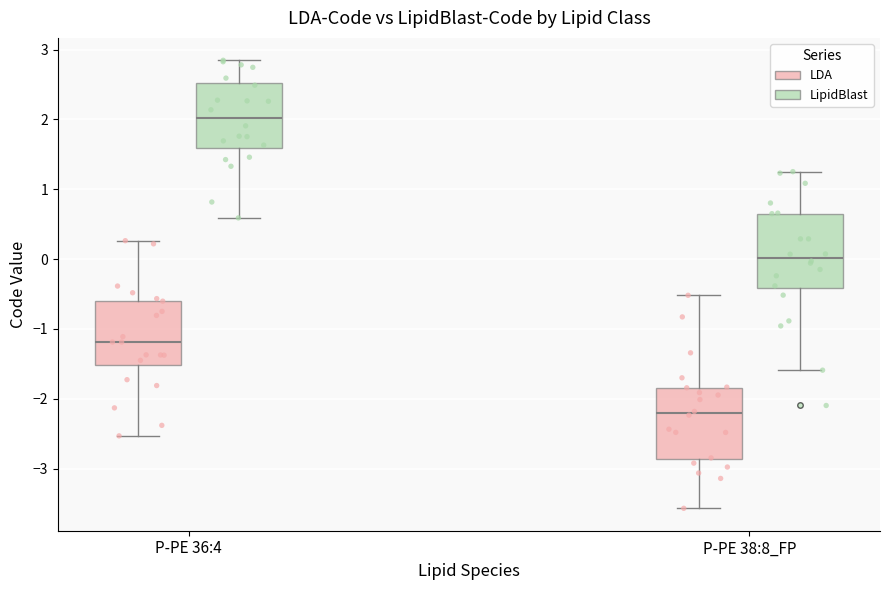

Reading left to right, transcribe this box plot: for each box, give where its median line is, the range the box spans, and where its two whiskers end, as read against the y-axis. The values are not printed on the chart, so give them approximately, as read against the axis.

P-PE 36:4 (LDA): median -1.2, box -1.5 to -0.6, whiskers -2.5 to 0.3
P-PE 36:4 (LipidBlast): median 2.0, box 1.6 to 2.5, whiskers 0.6 to 2.8
P-PE 38:8_FP (LDA): median -2.2, box -2.9 to -1.8, whiskers -3.6 to -0.5
P-PE 38:8_FP (LipidBlast): median 0.0, box -0.4 to 0.7, whiskers -1.6 to 1.3